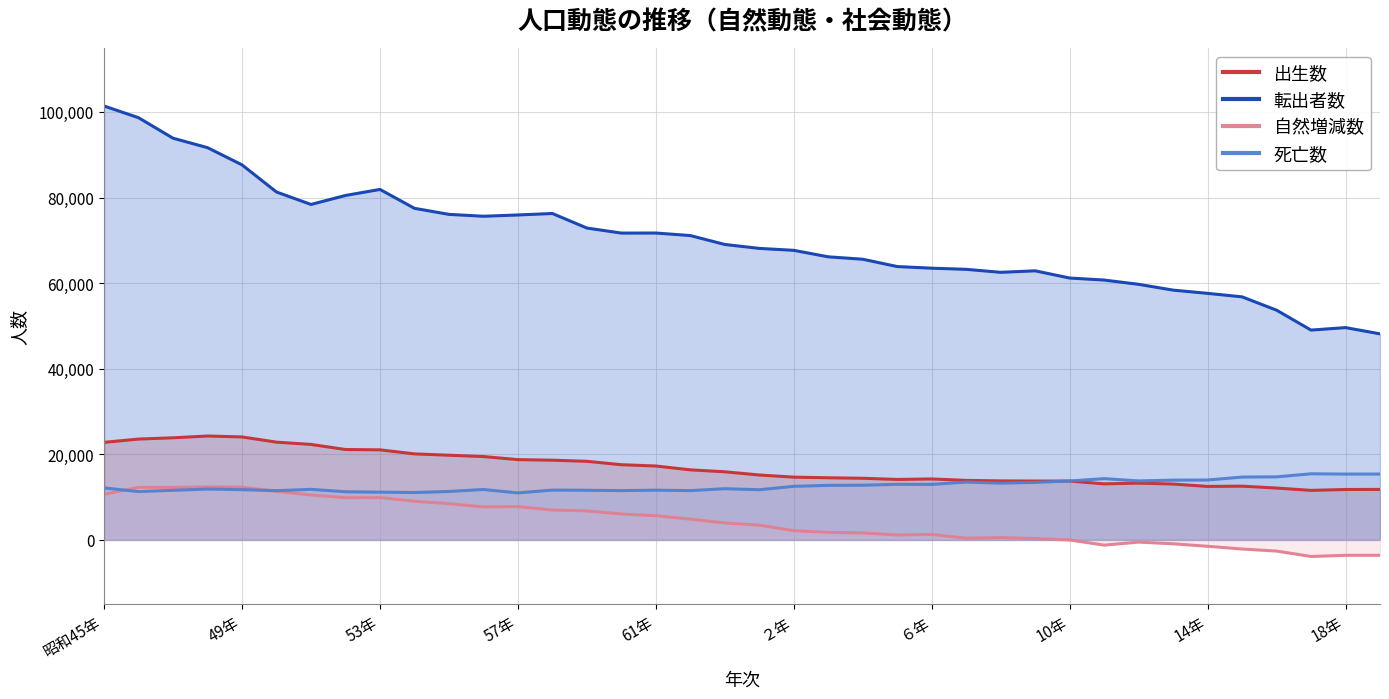

Which series has the largest total across all categories?

転出者数